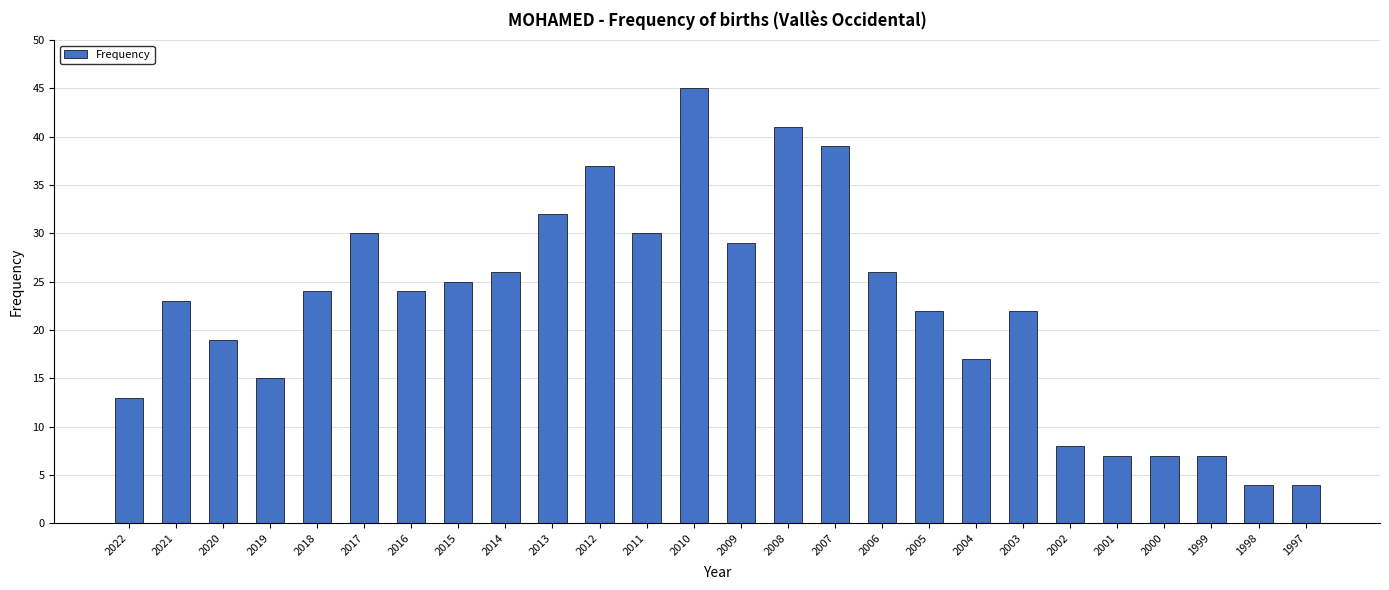

The chart shows a value of 39 at 2007. True or false?

True